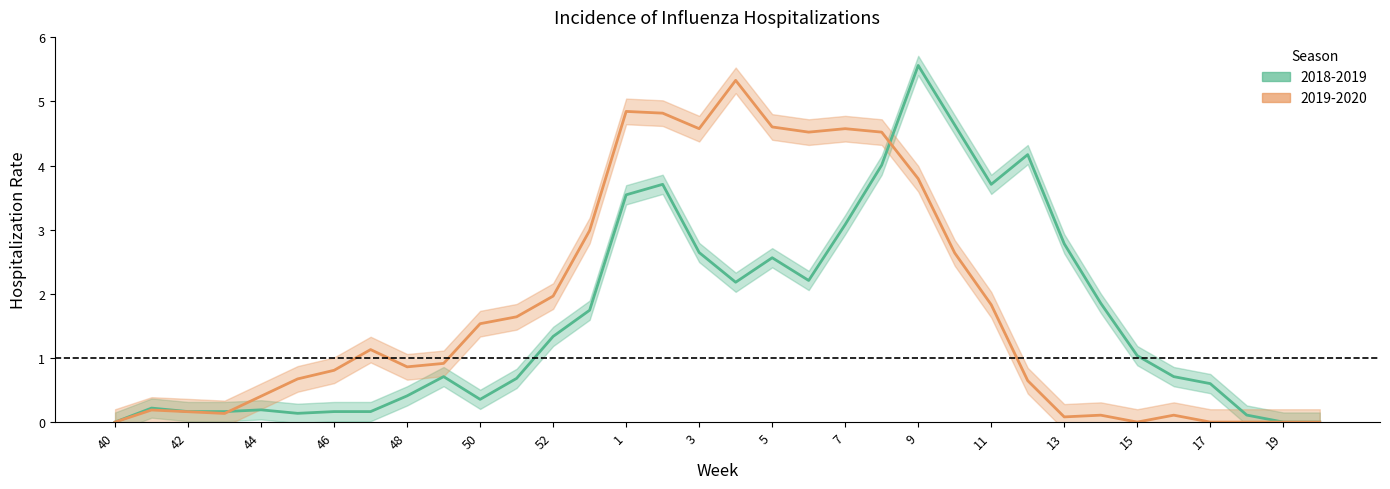

At which label is 2018-2019 closest to 2?

14